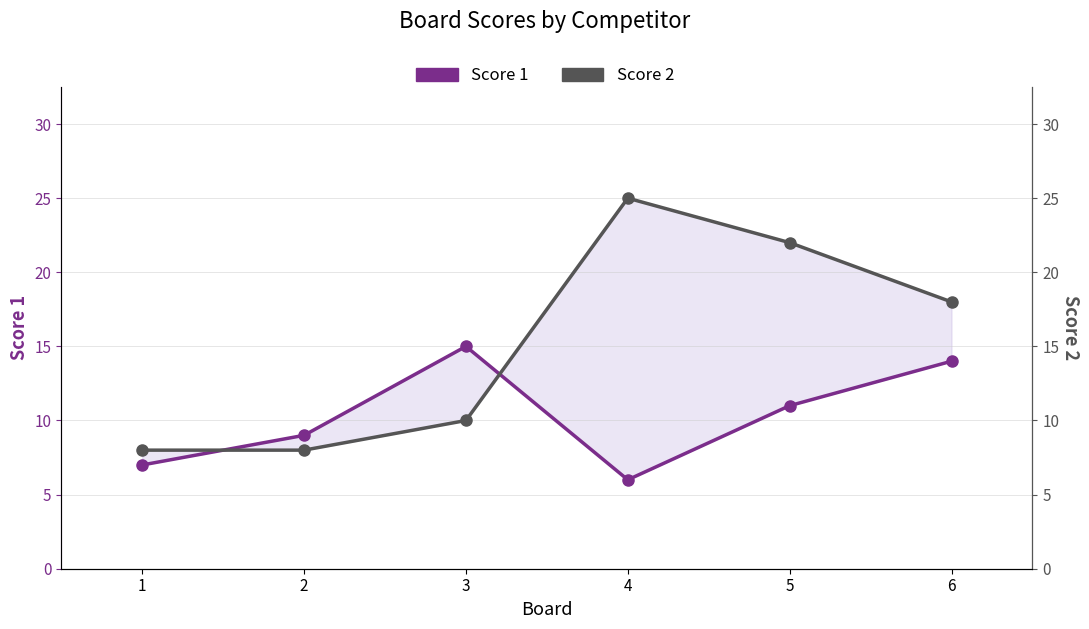

True or false: Score 2 has a value of 25 at 4.

True